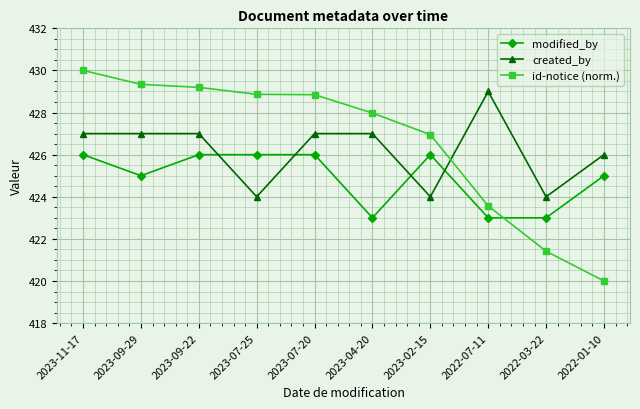

What are all the series names shown in the legend?

modified_by, created_by, id-notice (norm.)